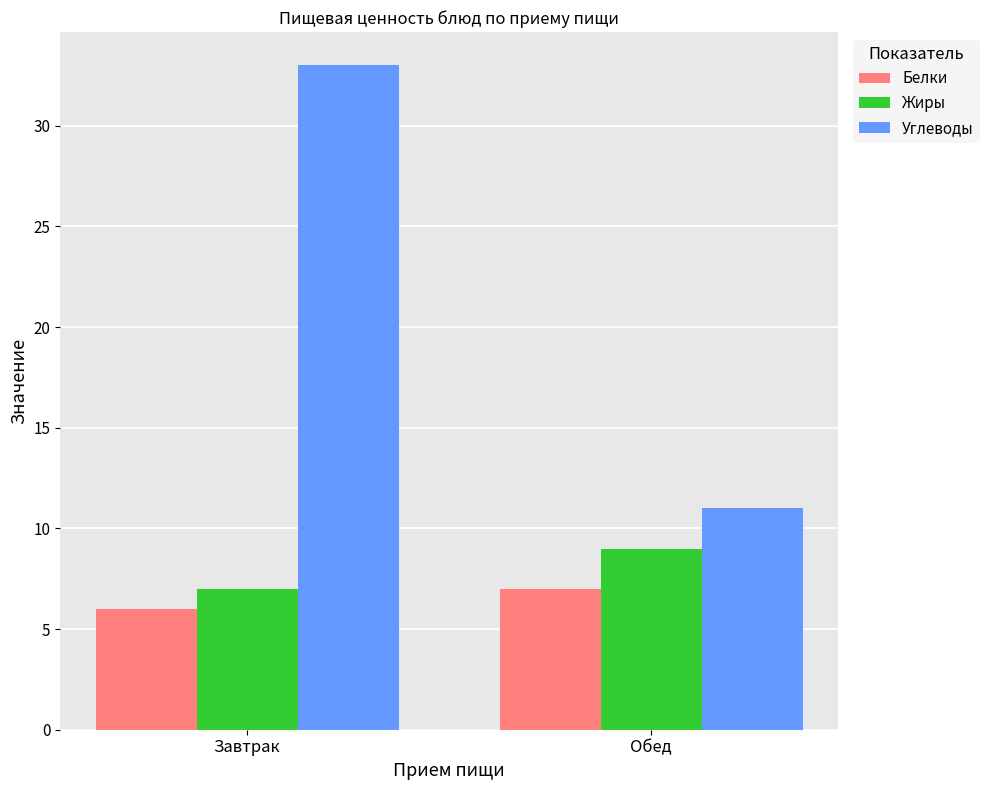

What is the difference between the Жиры values at Завтрак and Обед?

2